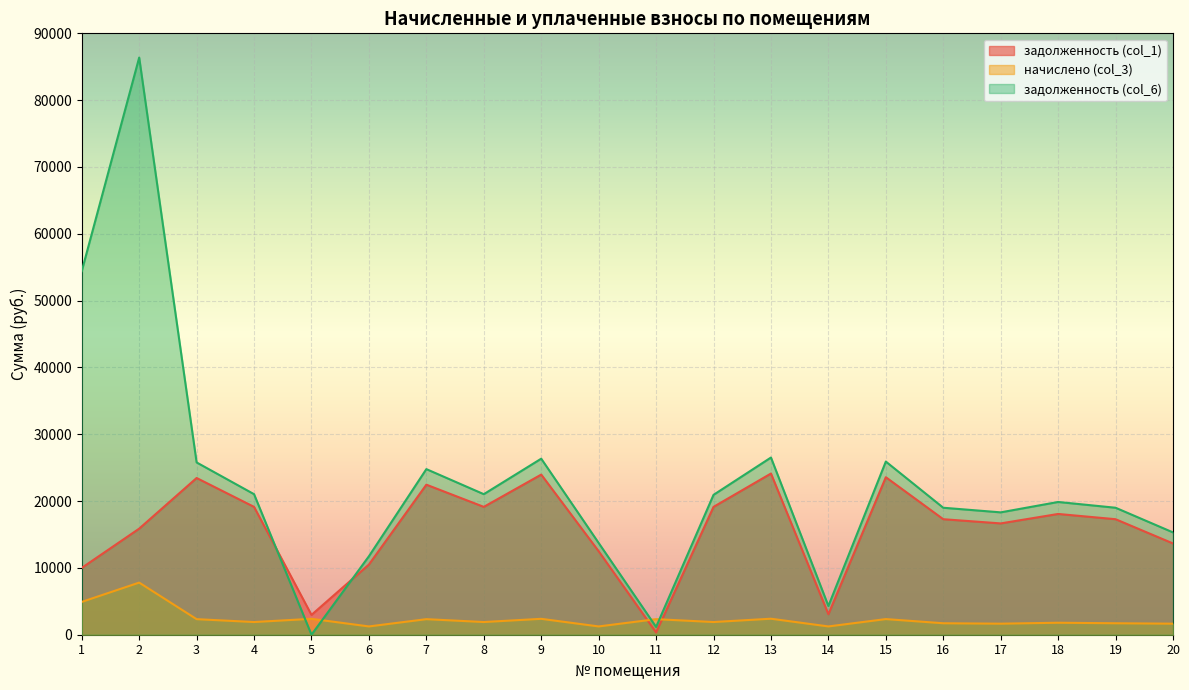

How many positive values does the задолженность (col_6) series have?

19